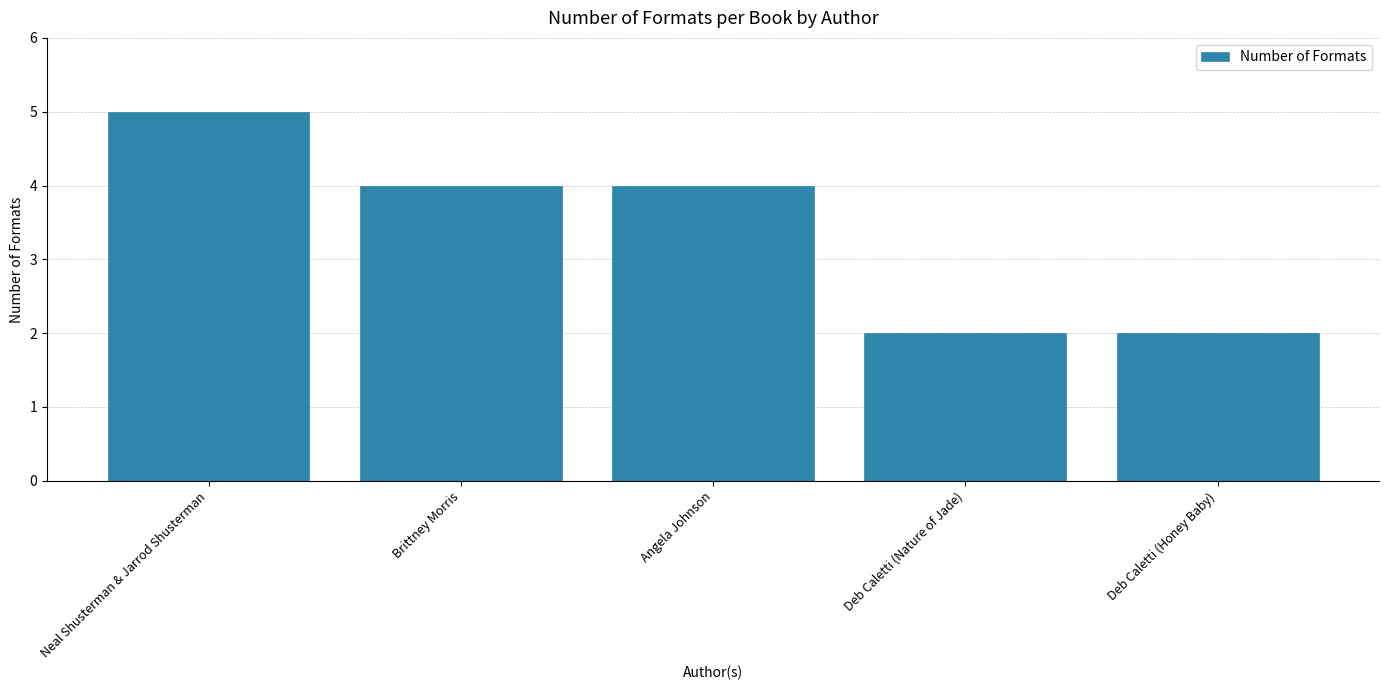

Reading left to right, what are all the values shown in this chart?

5	4	4	2	2